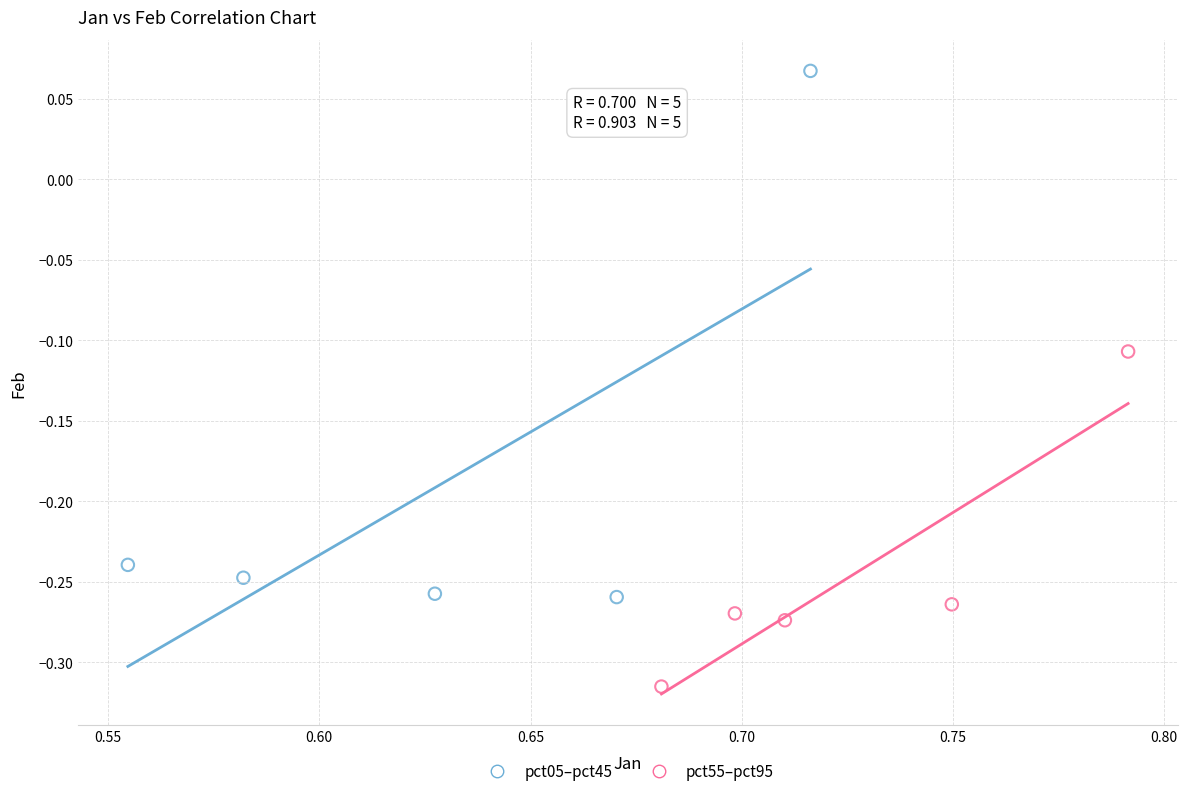

Which series reaches the maximum Y coordinate?

pct05–pct45